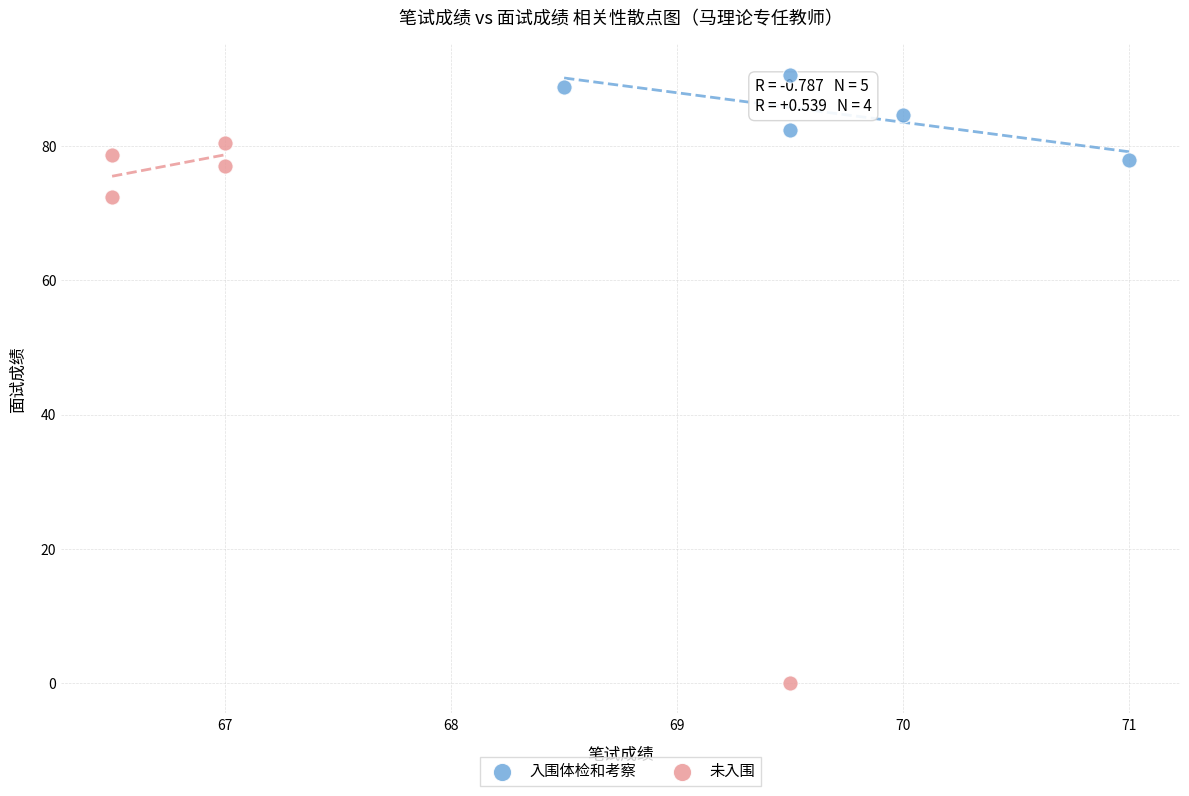

Which series contains the lowest Y value?

未入围